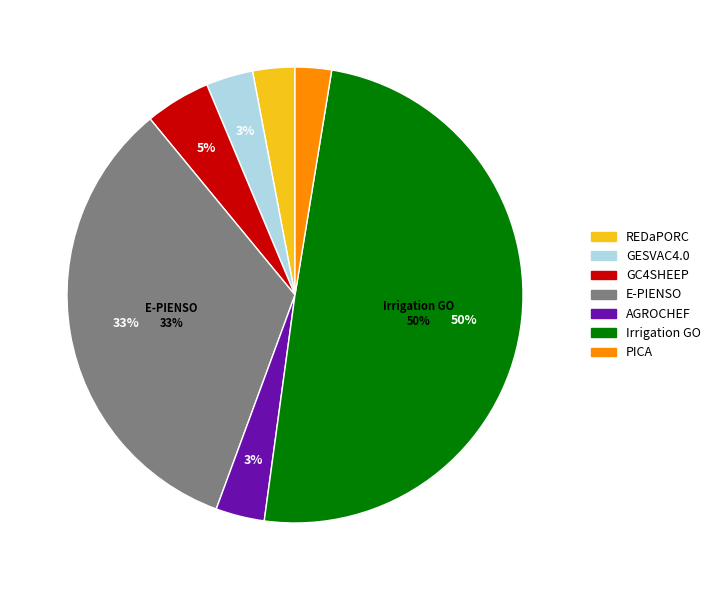

Approximately how many times larger is the value at REDaPORC compared to GC4SHEEP?

0.6